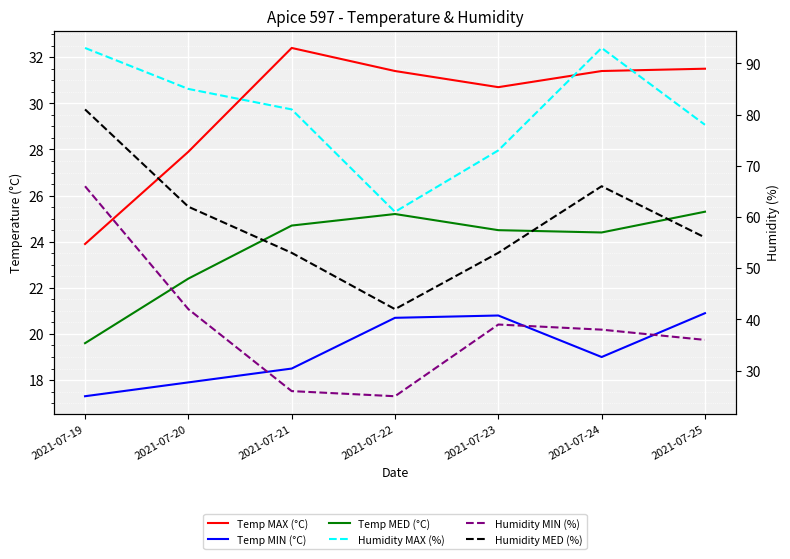

Where is the first local maximum for Temp MED (°C)?

2021-07-22